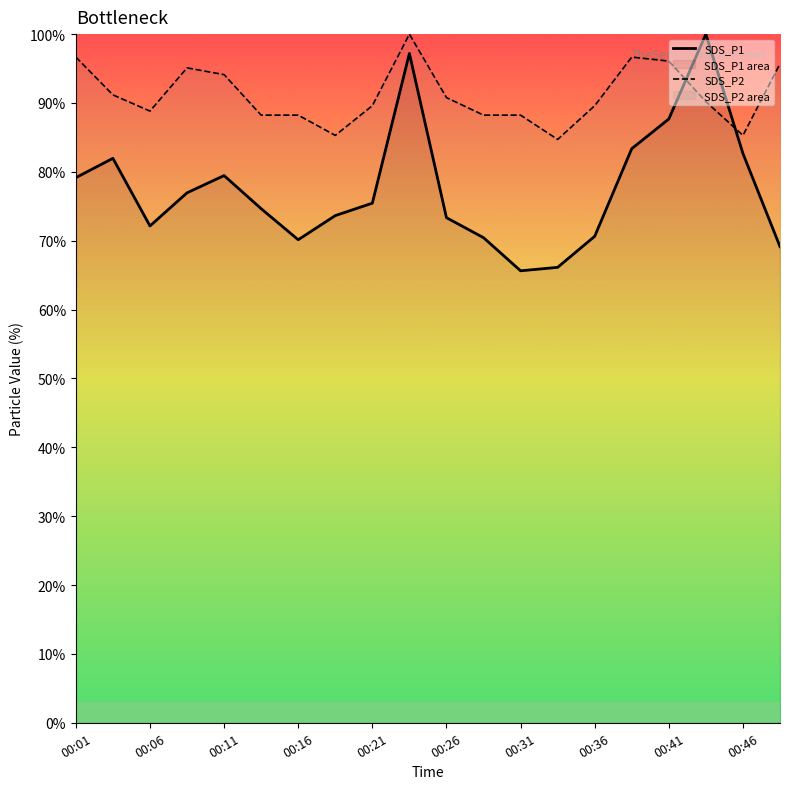

Which series has the largest range (max minus min)?

SDS_P1